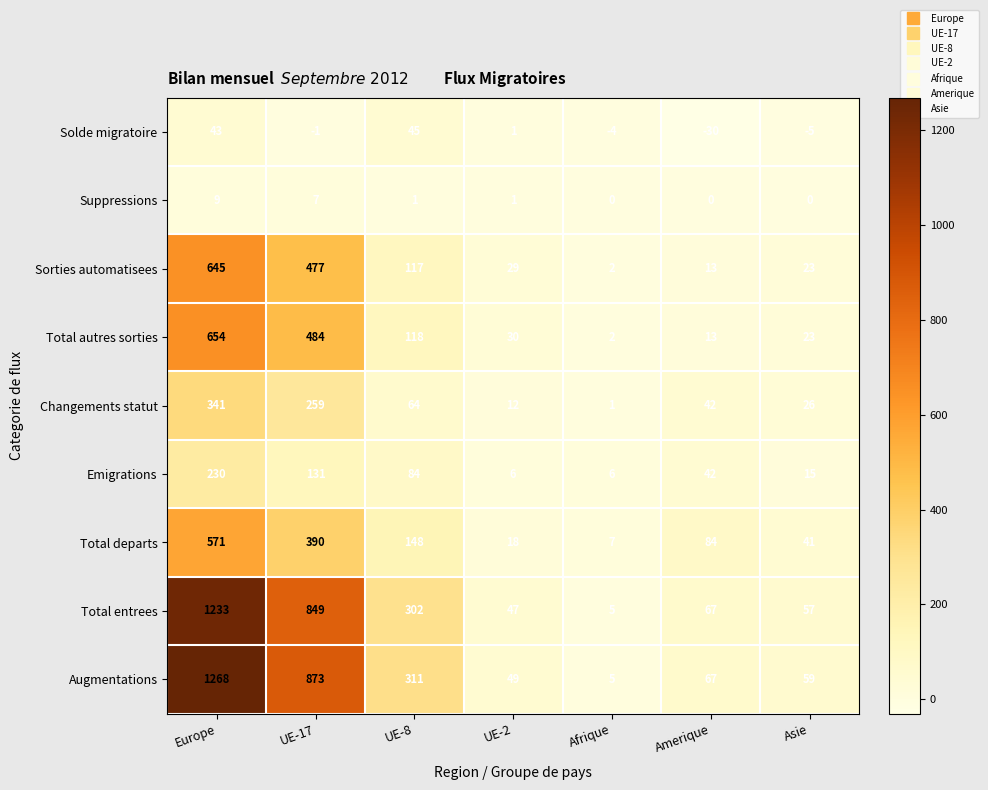

How many categories are shown in the chart?

7